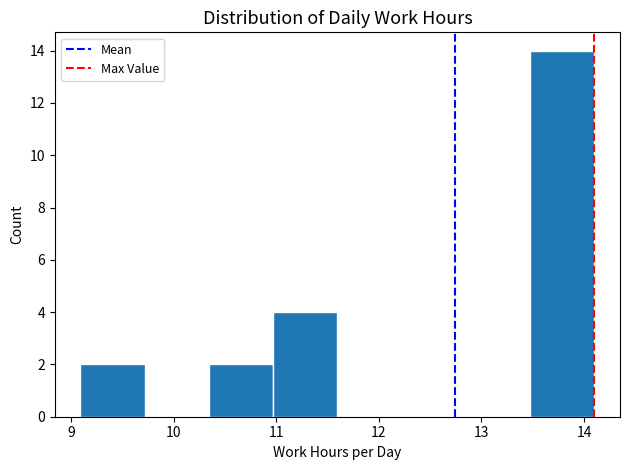

How tall is the bar that spans 9.1 to 9.7 on the x-axis? Neither the bar edges nor the heights are printed on the chart, so give them approximately, as read against the axes.

2